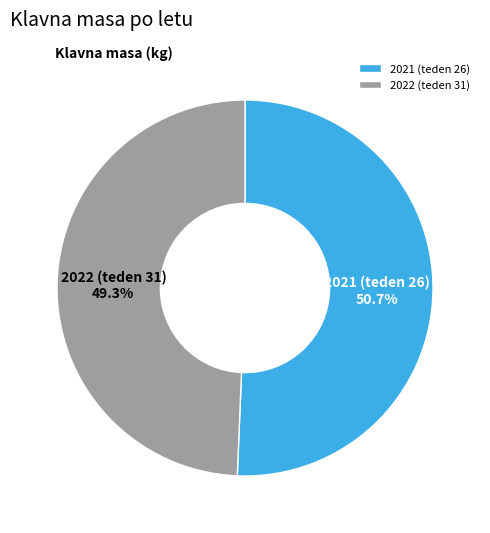

How many segments does this pie chart have?

2